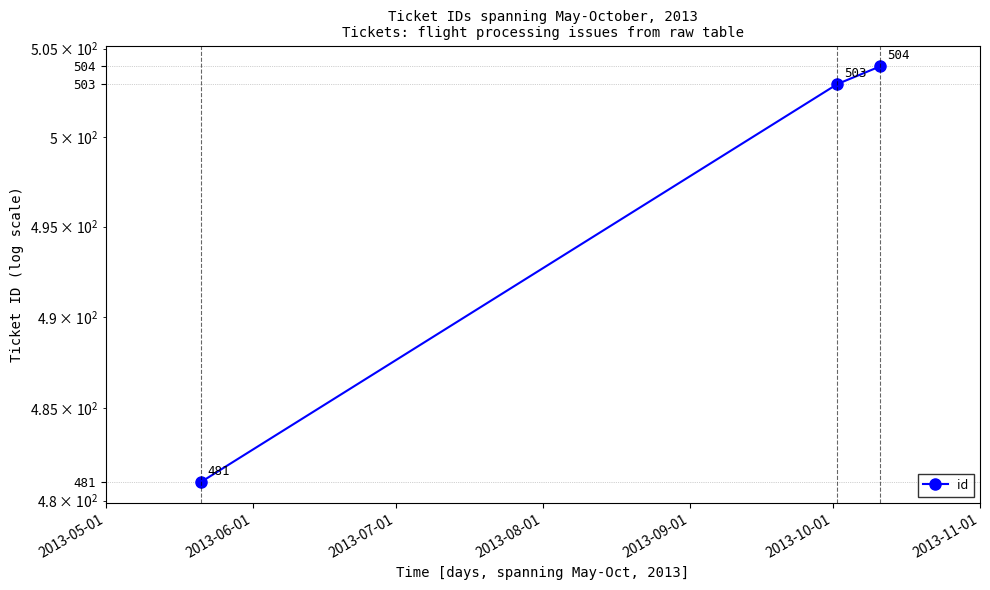

What is the change in value from 2013-06-01 to 2013-07-01?

+1